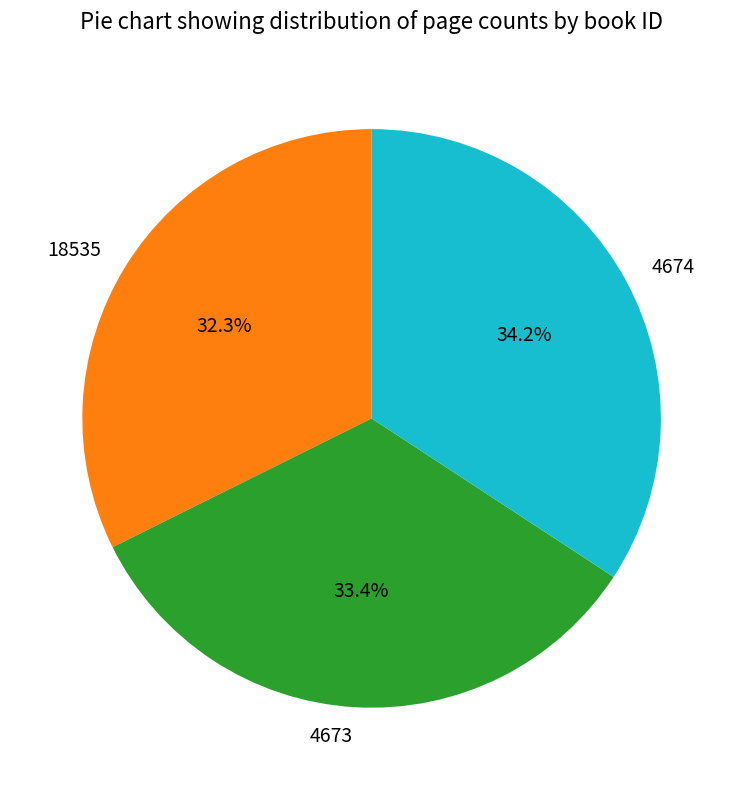

Which category has the smallest portion of the pie?

18535